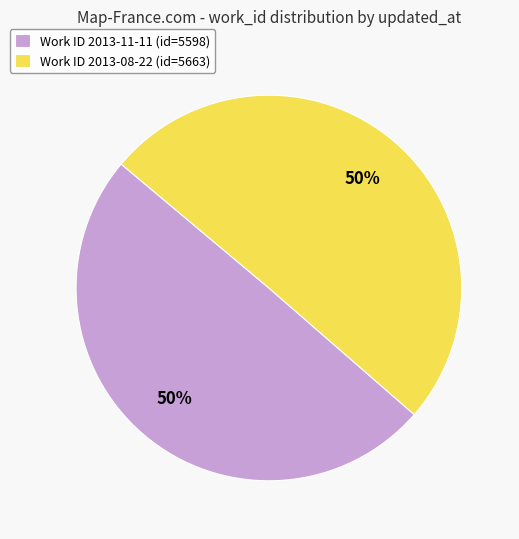

Approximately how many times larger is the value at Work ID 2013-08-22 (id=5663) compared to Work ID 2013-11-11 (id=5598)?

1.0